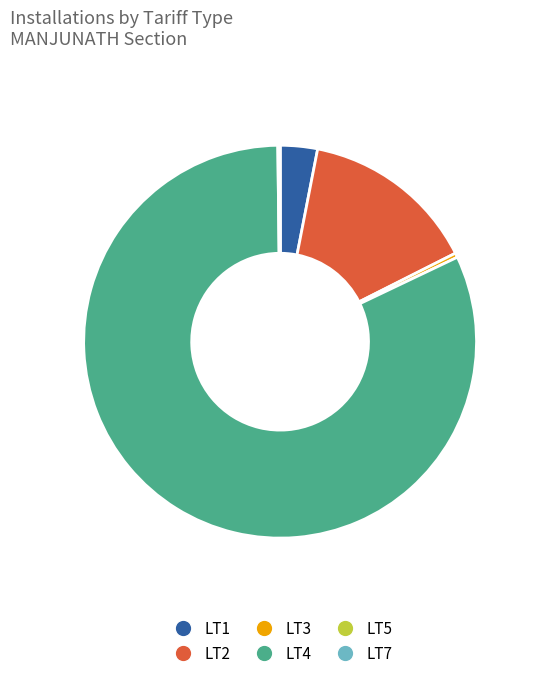

True or false: LT1 accounts for 3% of the total.

True